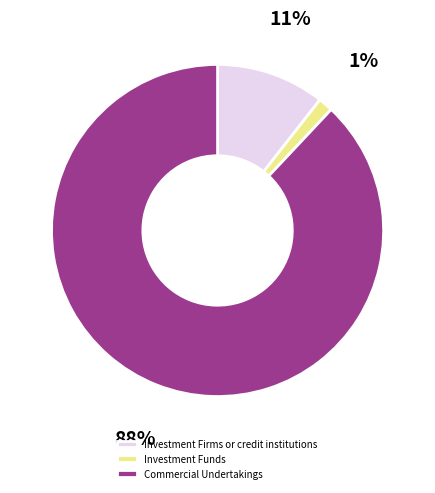

Is the sum of Commercial Undertakings and Investment Funds greater than half?

Yes